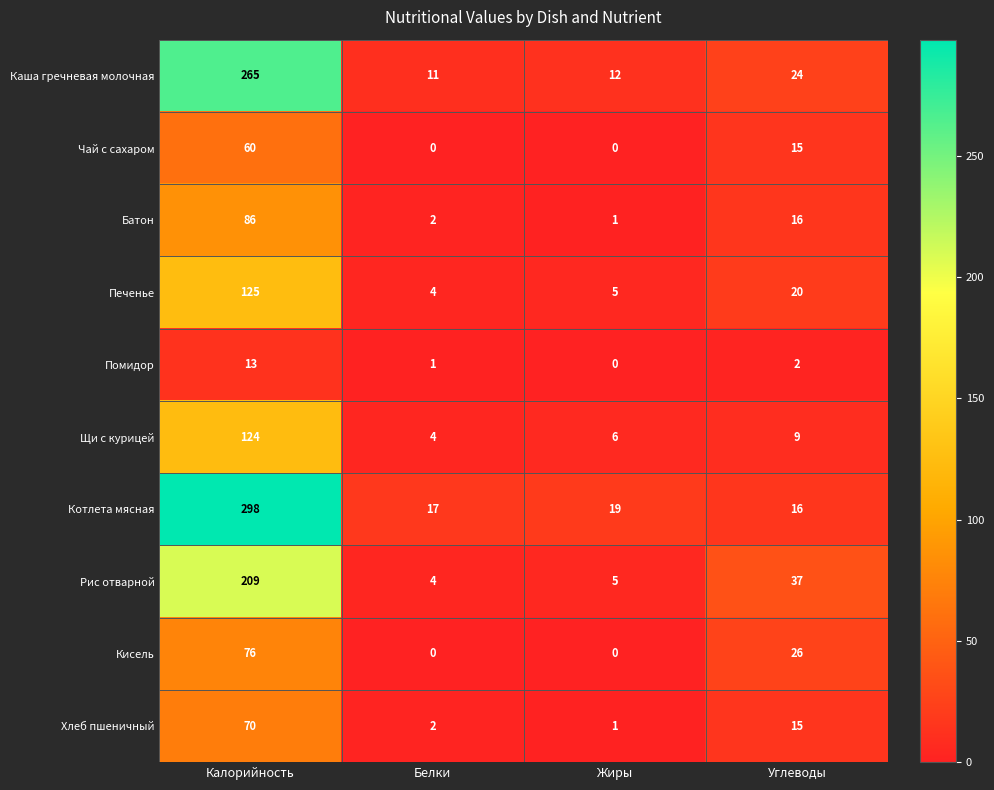

At how many categories does at least one series exceed 264?

1